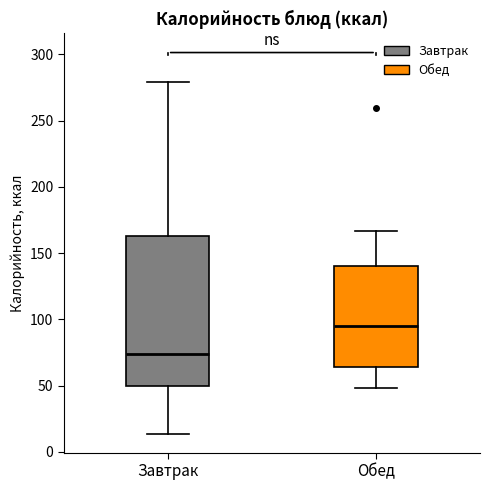

Reading left to right, transcribe this box plot: for each box, give where its median line is, the range the box spans, and where its two whiskers end, as read against the y-axis. The values are not printed on the chart, so give them approximately, as read against the axis.

Завтрак: median 75, box 50 to 165, whiskers 15 to 280
Обед: median 95, box 65 to 140, whiskers 50 to 165